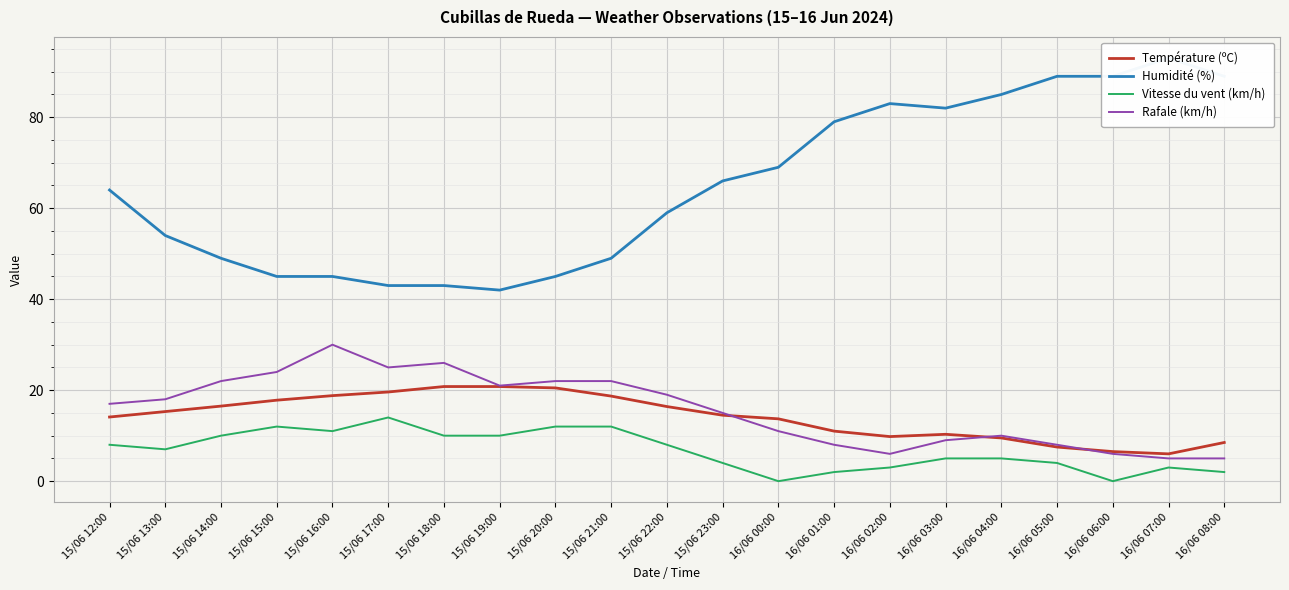

What is the maximum value for Humidité (%)?

93.0